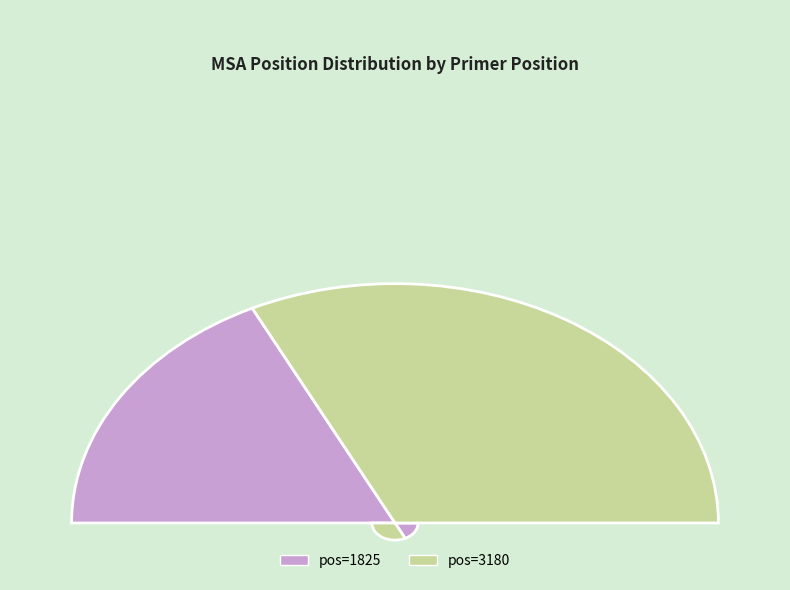

What is the change in value from 1825 to 3180?

+1866